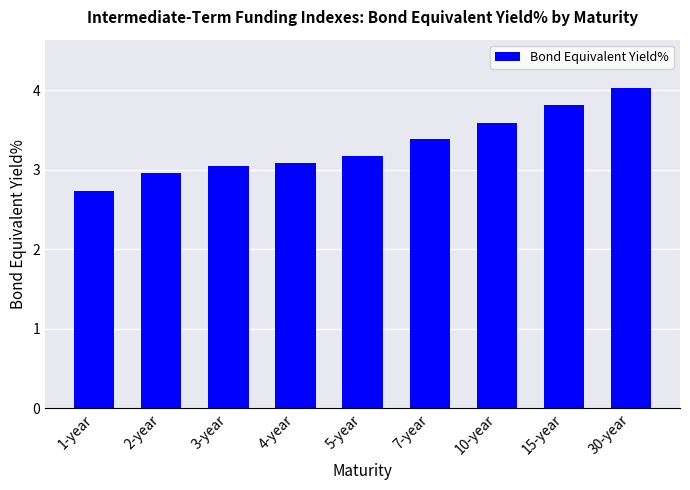

What is the change in value from 1-year to 7-year?

+0.7